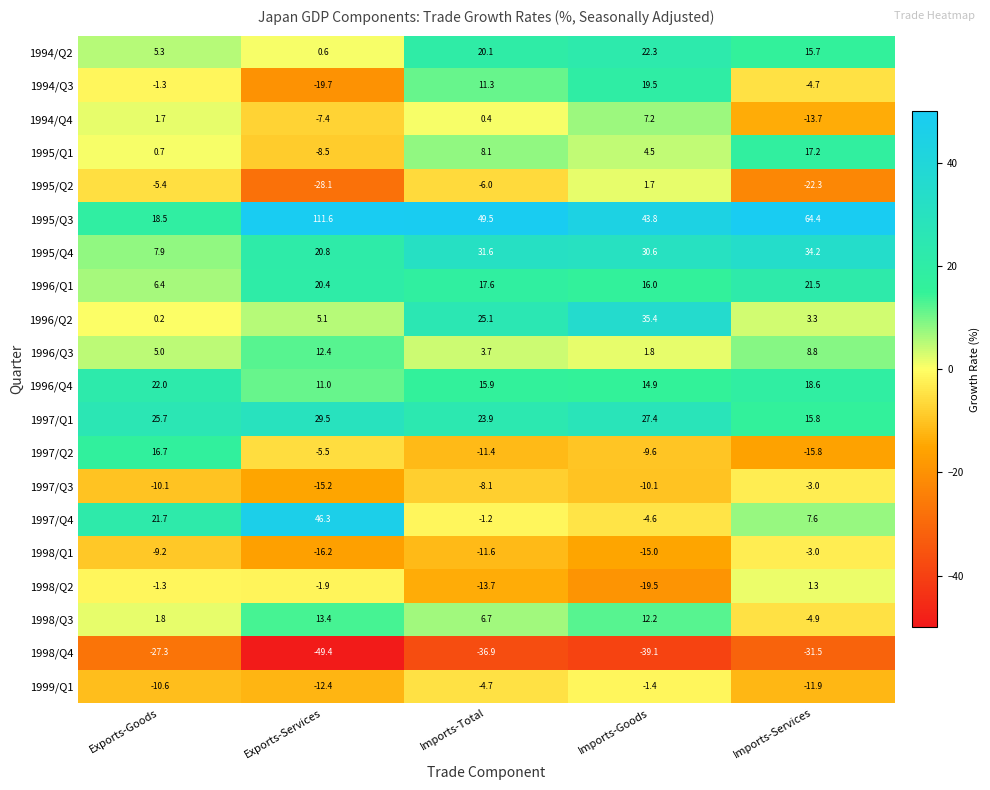

What is the minimum value for 1994/Q2?

0.6